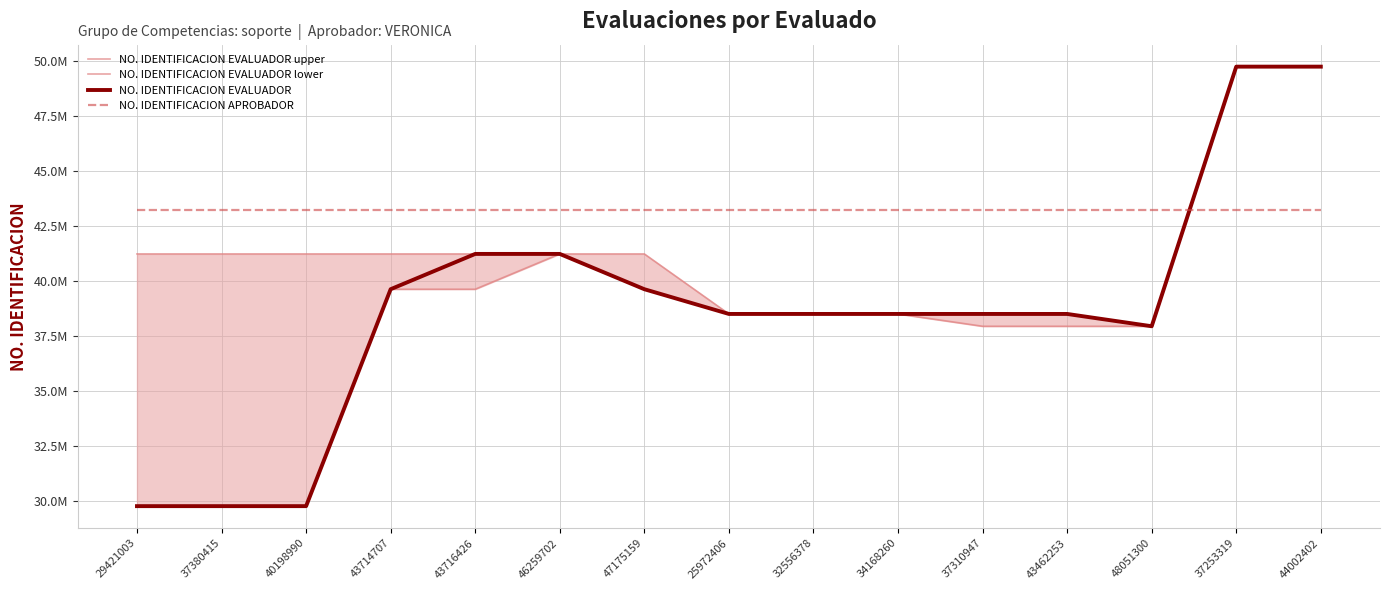

Reading left to right, transcribe all the data shown in this chart.

NO. IDENTIFICACION EVALUADOR upper: 29421003=41231806	37380415=41231806	40198990=41231806	43714707=41231806	43716426=41231806	46259702=41231806	47175159=41231806	25972406=38500513	32556378=38500513	34168260=38500513	37310947=37940625	43462253=37940625	48051300=37940625	37253319=49753626	44002402=49753626
NO. IDENTIFICACION EVALUADOR lower: 29421003=29755117	37380415=29755117	40198990=29755117	43714707=39626049	43716426=39626049	46259702=41231806	47175159=39626049	25972406=38500513	32556378=38500513	34168260=38500513	37310947=38500513	43462253=38500513	48051300=37940625	37253319=49753626	44002402=49753626
NO. IDENTIFICACION EVALUADOR: 29421003=29755117	37380415=29755117	40198990=29755117	43714707=39626049	43716426=41231806	46259702=41231806	47175159=39626049	25972406=38500513	32556378=38500513	34168260=38500513	37310947=38500513	43462253=38500513	48051300=37940625	37253319=49753626	44002402=49753626
NO. IDENTIFICACION APROBADOR: 29421003=43241067	37380415=43241067	40198990=43241067	43714707=43241067	43716426=43241067	46259702=43241067	47175159=43241067	25972406=43241067	32556378=43241067	34168260=43241067	37310947=43241067	43462253=43241067	48051300=43241067	37253319=43241067	44002402=43241067